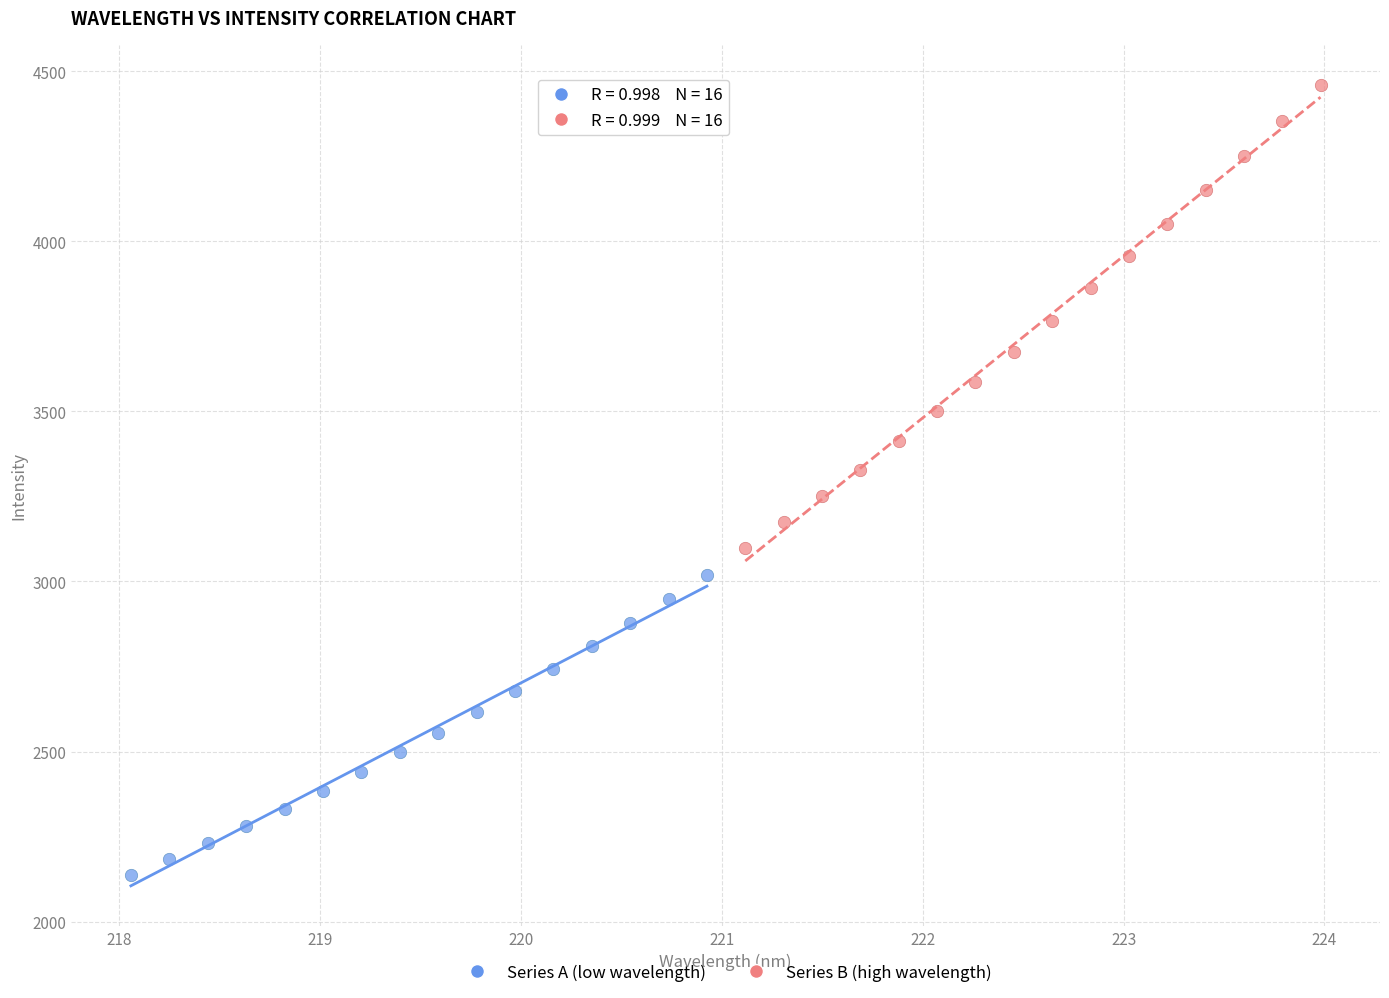

Which series contains the highest Y value?

Series B (high wavelength)